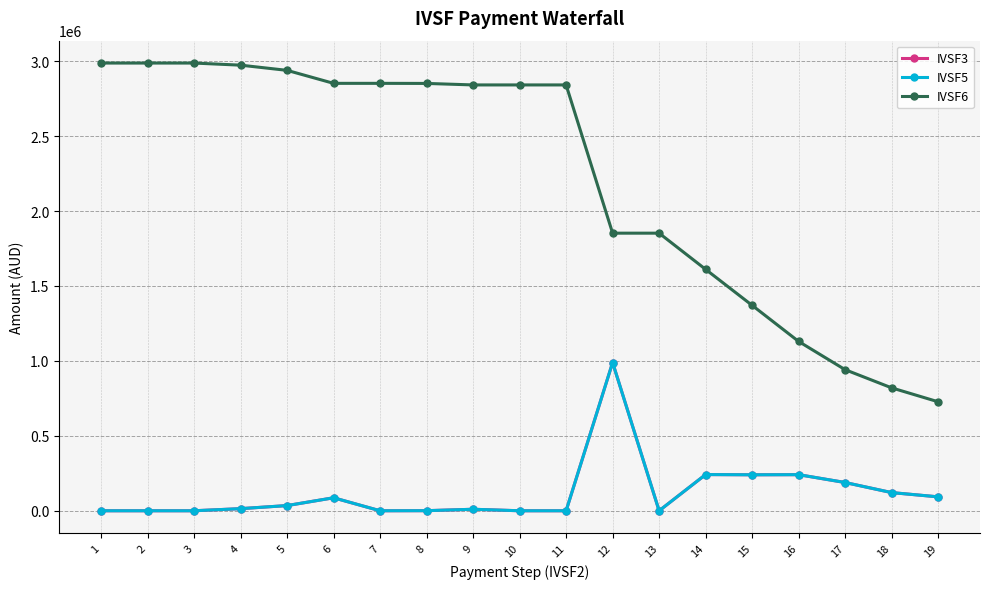

True or false: IVSF3 has more than 0 points higher than both neighbors.

True